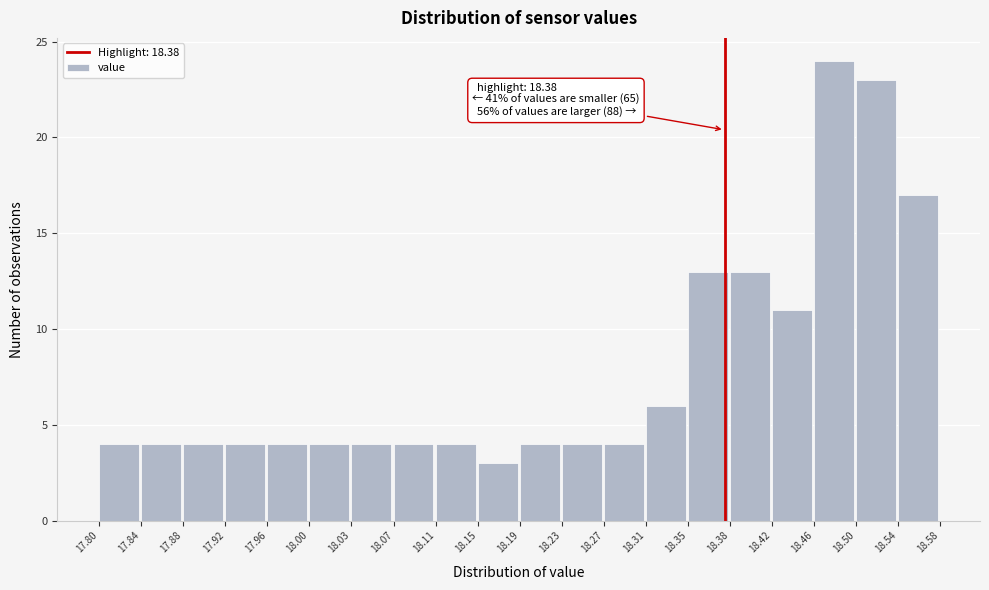

Which range on the x-axis has the tallest bar?

18.46 to 18.50